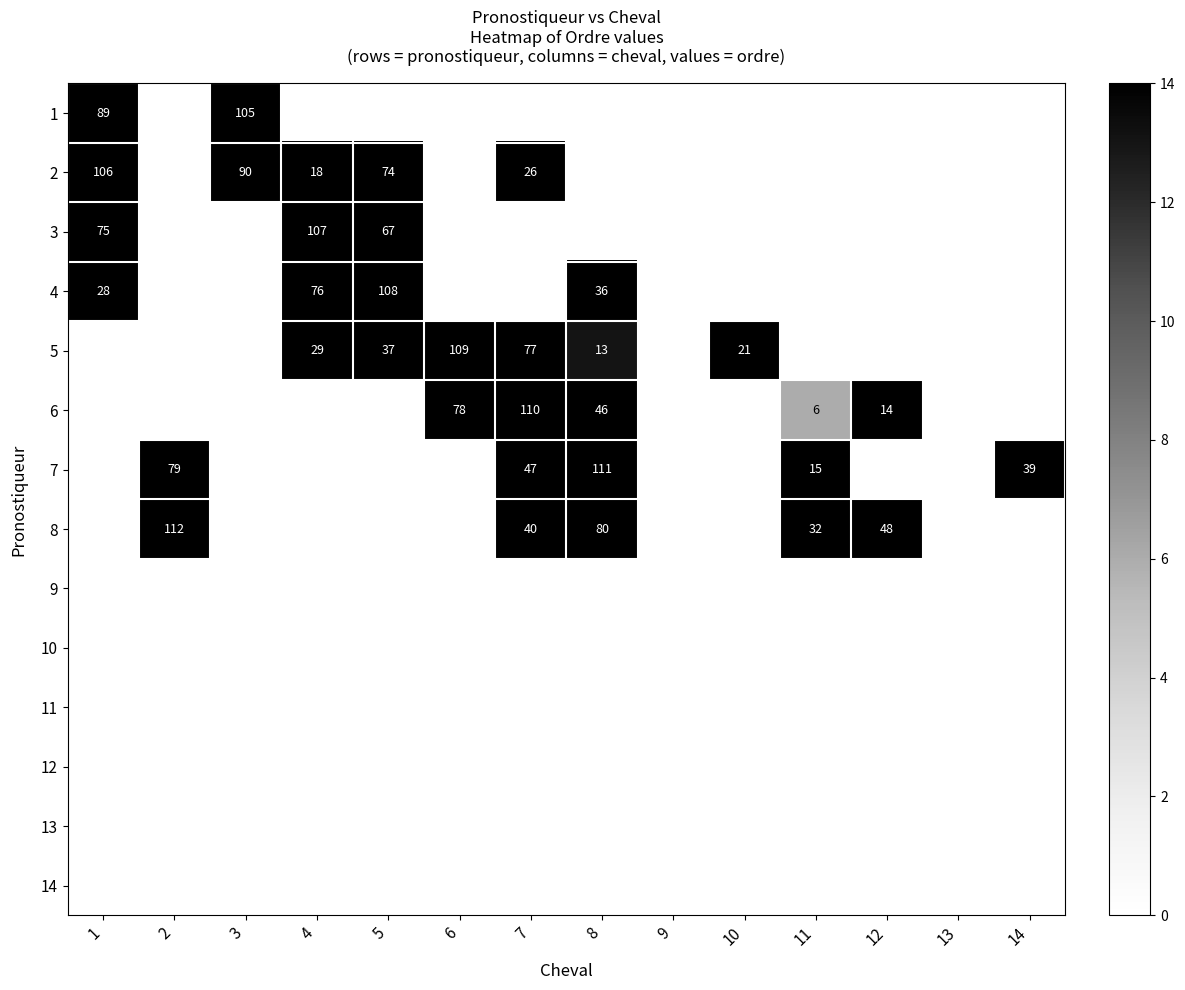

True or false: 8 has a value of -57 at 13.

False